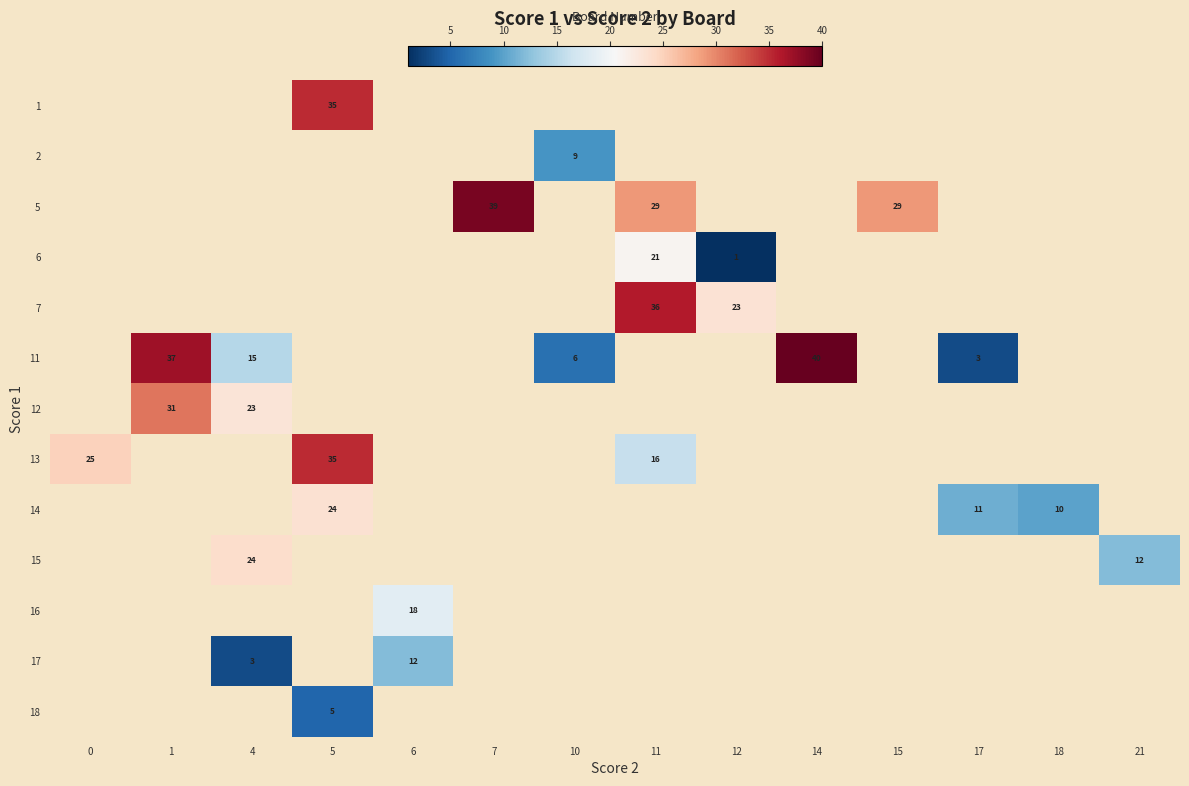

Is it true that 14 equals 11 at 17?

True